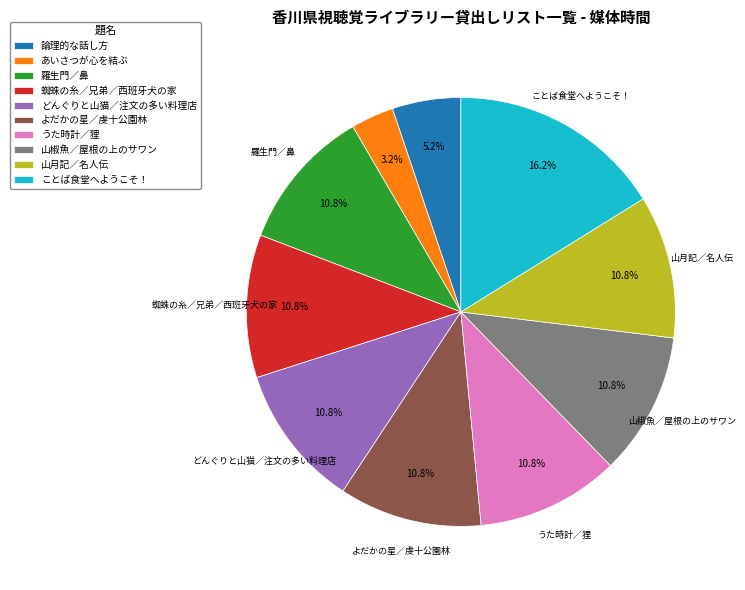

To the nearest percent, what portion does ことば食堂へようこそ！ represent?

16%